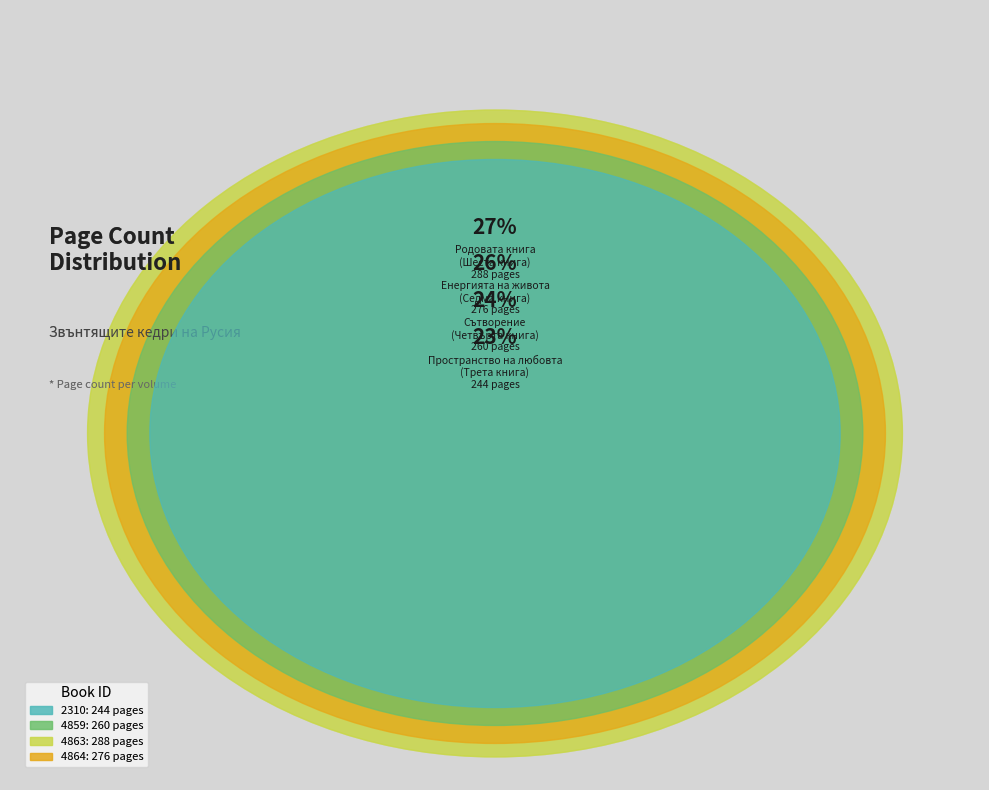

Does 4859 represent more than half of the total?

No